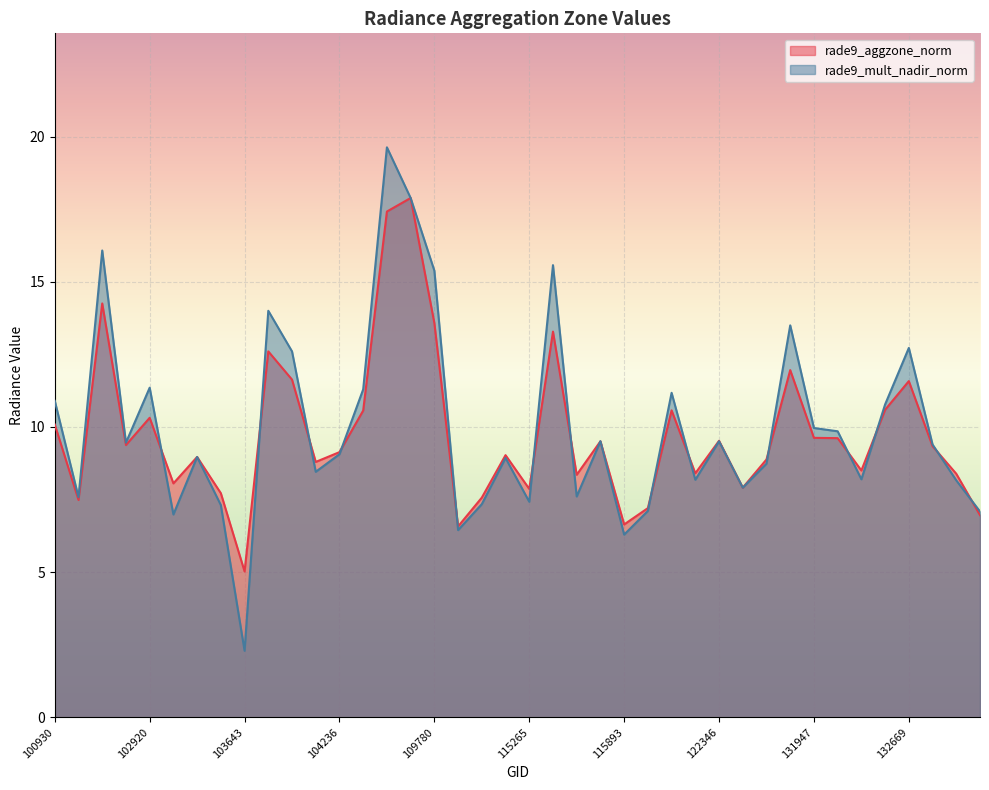

In rade9_mult_nadir_norm, how many points are lower than both neighbors (excluding endpoints)?

12